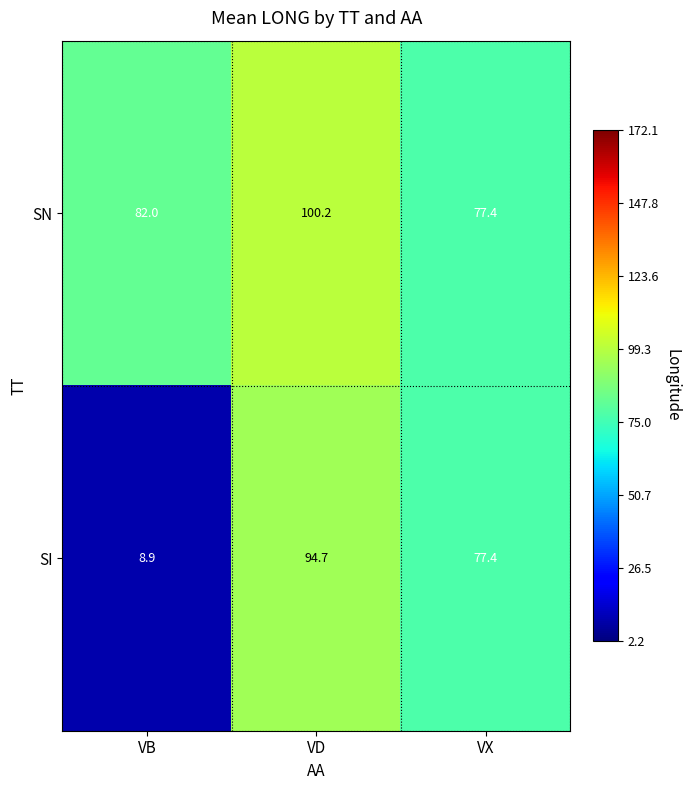

How many series are shown in this chart?

2